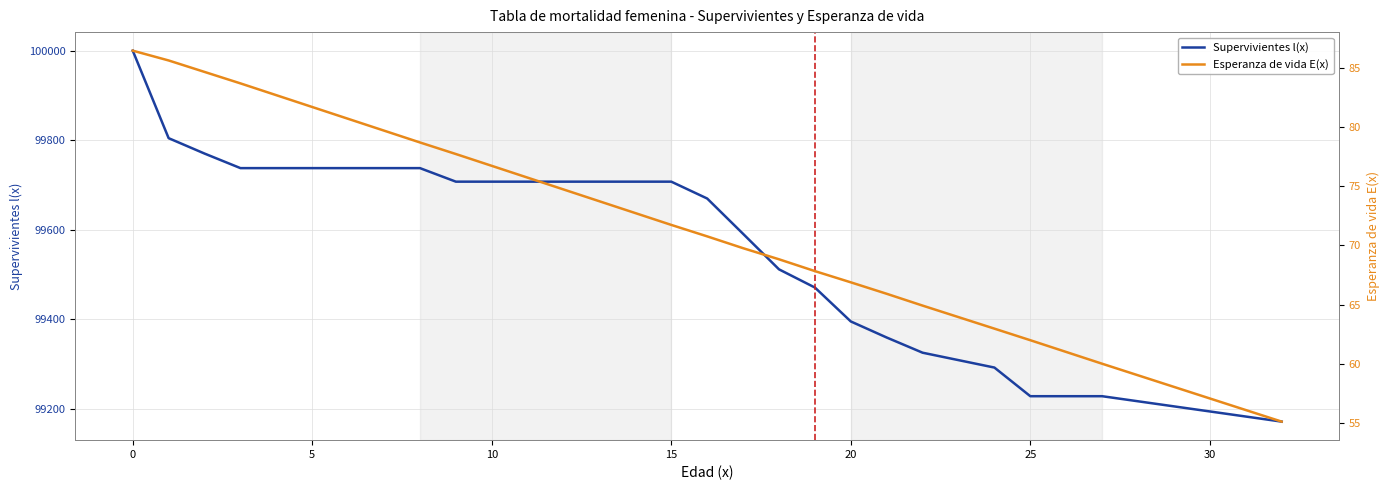

The Supervivientes l(x) series shows 99395.0 at 20. True or false?

True